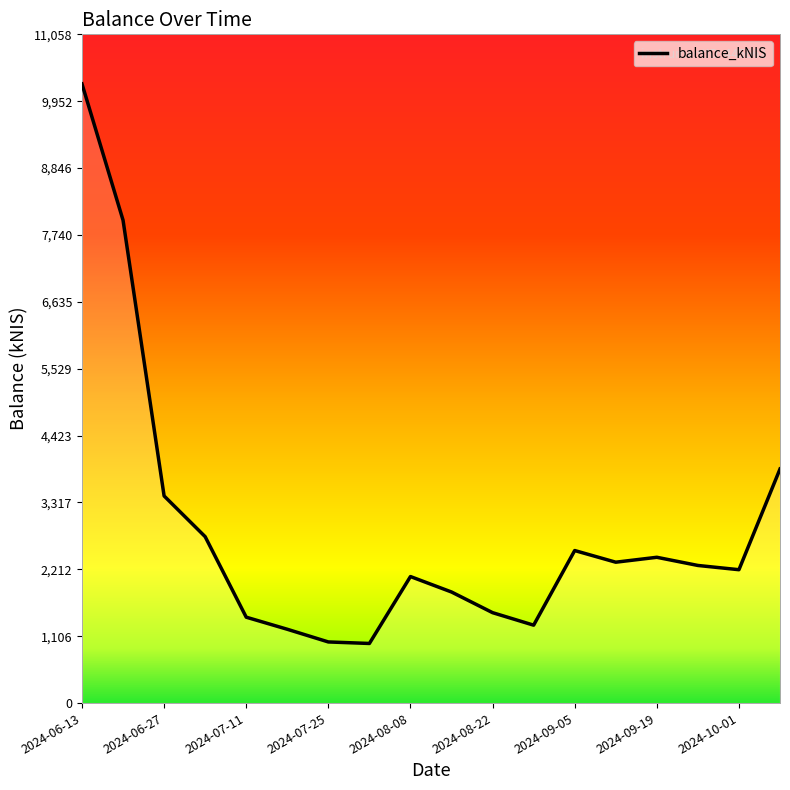

What is the difference between the values at 2024-09-19 and 2024-06-27?

1014.3